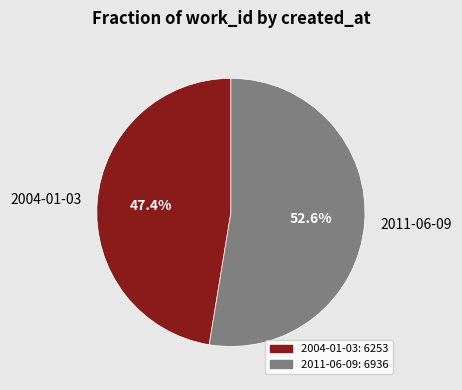

Approximately how many times larger is the value at 2004-01-03 compared to 2011-06-09?

0.9